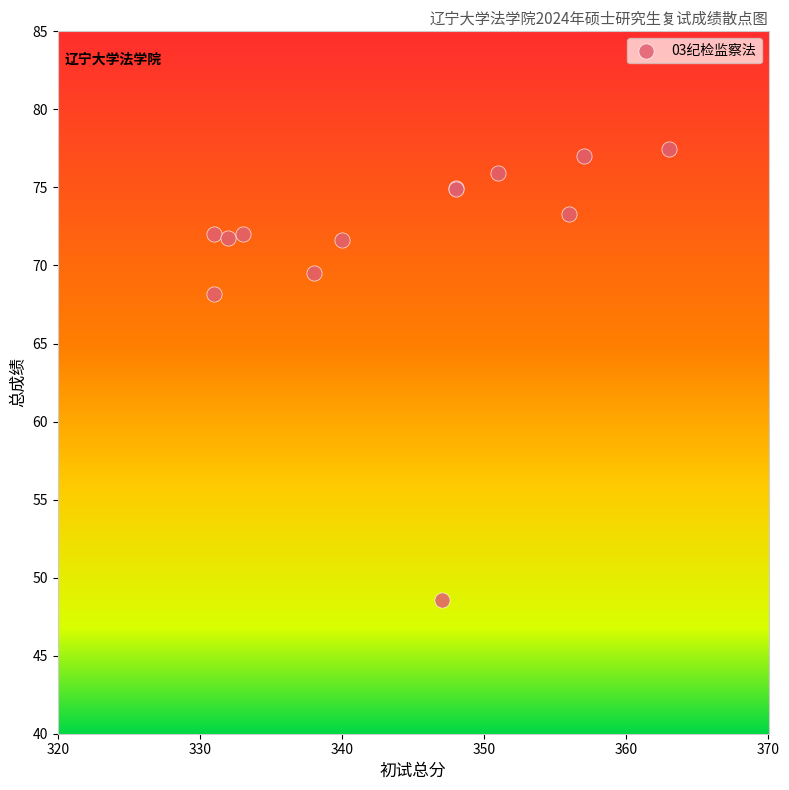

What Y value in the scatter plot is closest to 63?

68.2